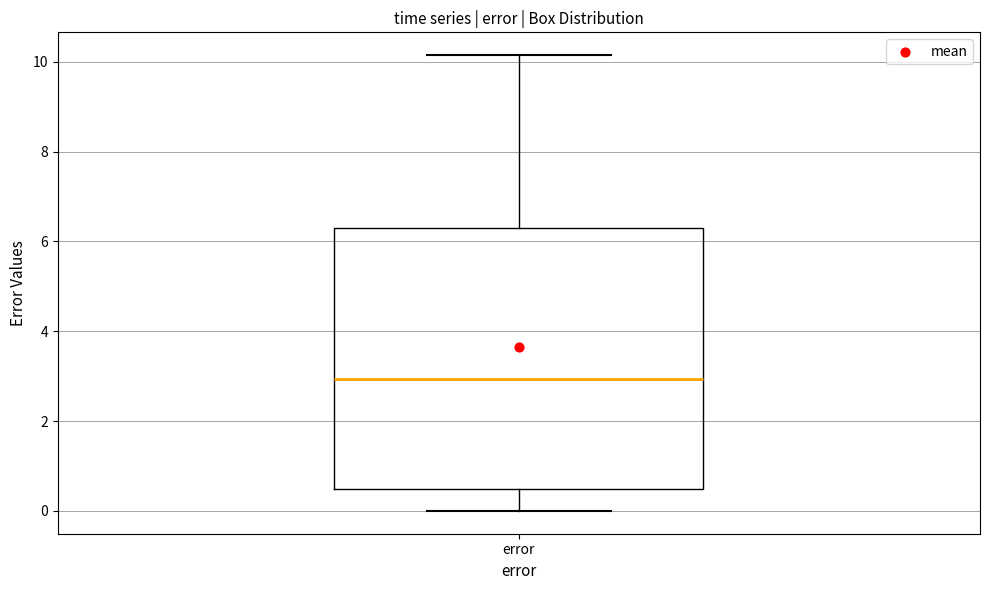

Read this box plot against the y-axis: the position of the median line, the range covered by the box, and the ends of both whiskers. The values are not printed on the chart, so give them approximately, as read against the axis.

median 3.0, box 0.4 to 6.2, whiskers 0.0 to 10.2